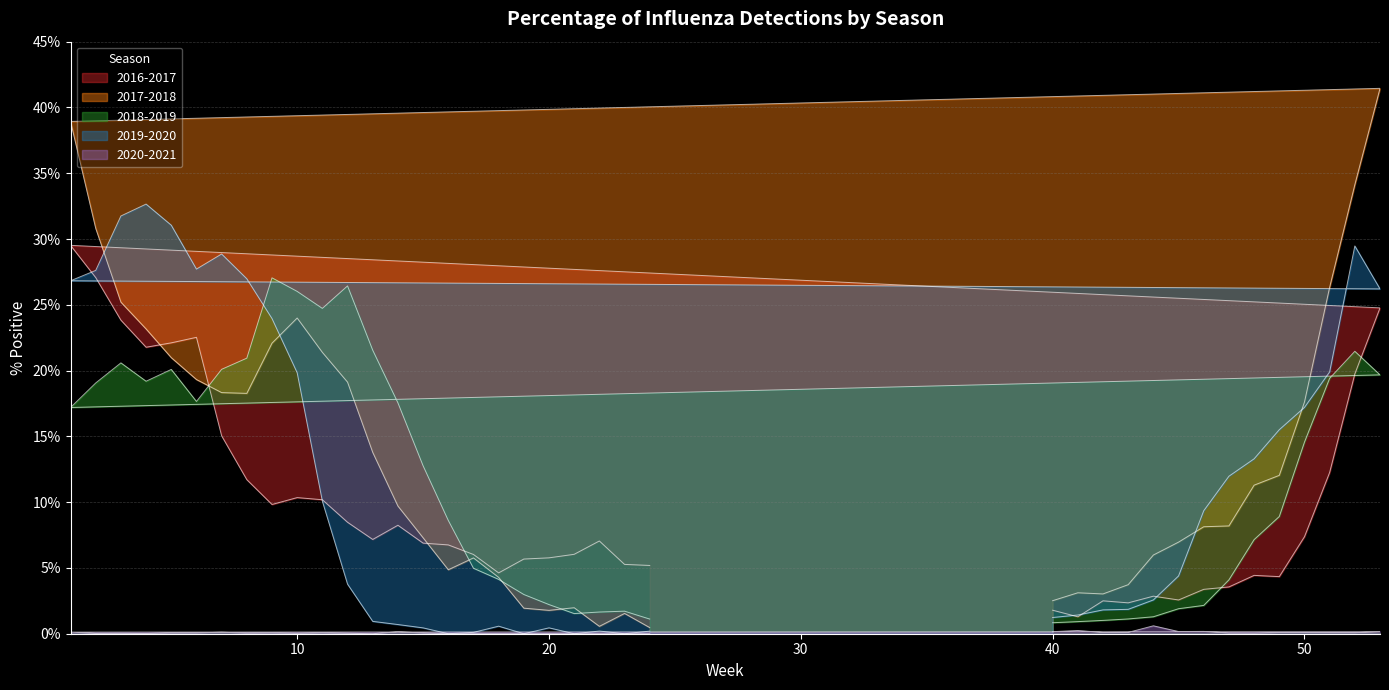

How many interior local valleys does the 2019-2020 series have?

6